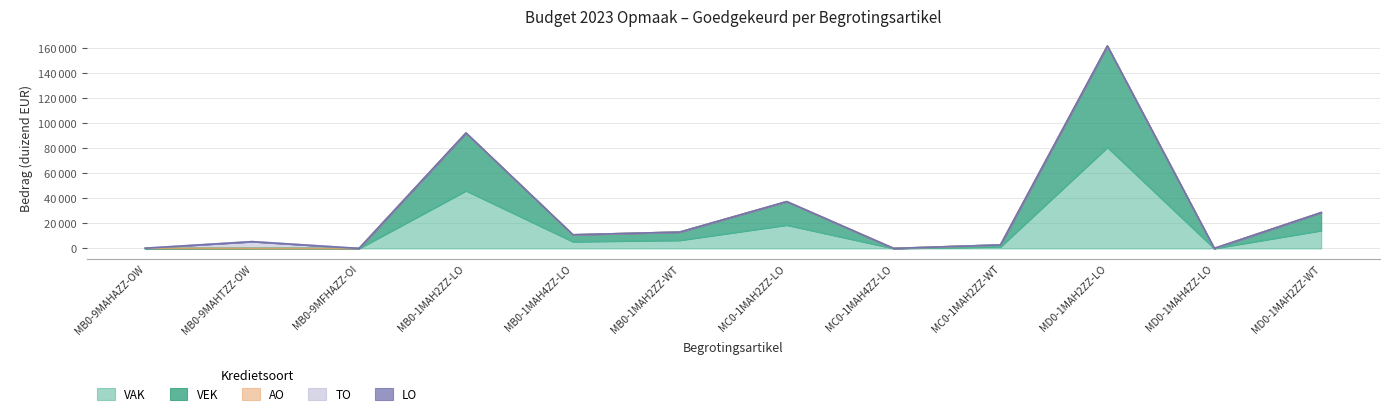

Where is the first local maximum for TO?

MB0-9MAHTZZ-OW